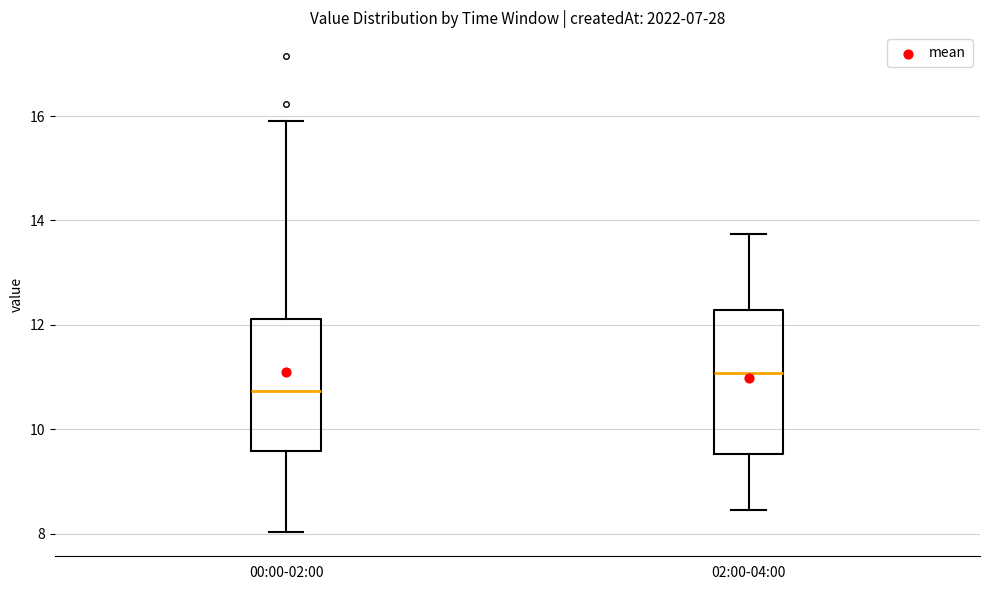

Where does the lower whisker of the box for 00:00-02:00 end on the y-axis? The values are not printed on the chart, so give them approximately, as read against the axis.

8.0